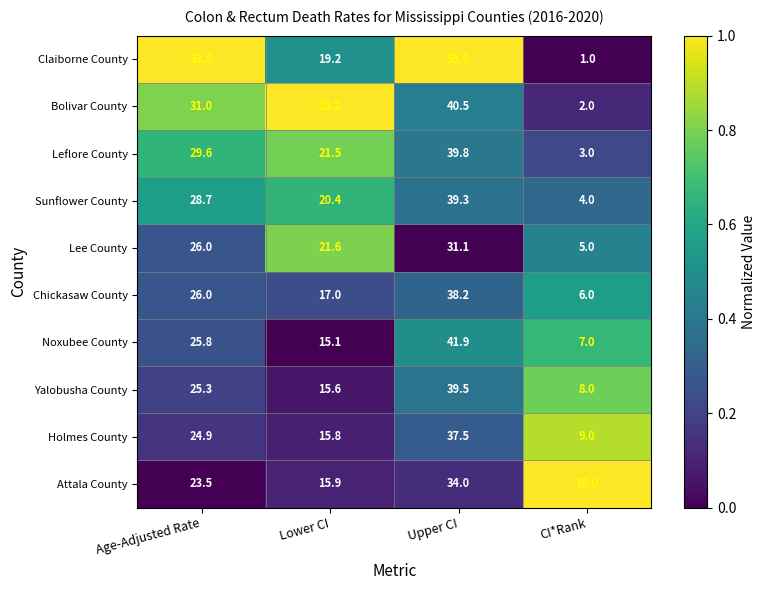

At Upper CI, list the series in order from smallest to largest.

Lee County, Attala County, Holmes County, Chickasaw County, Sunflower County, Yalobusha County, Leflore County, Bolivar County, Noxubee County, Claiborne County